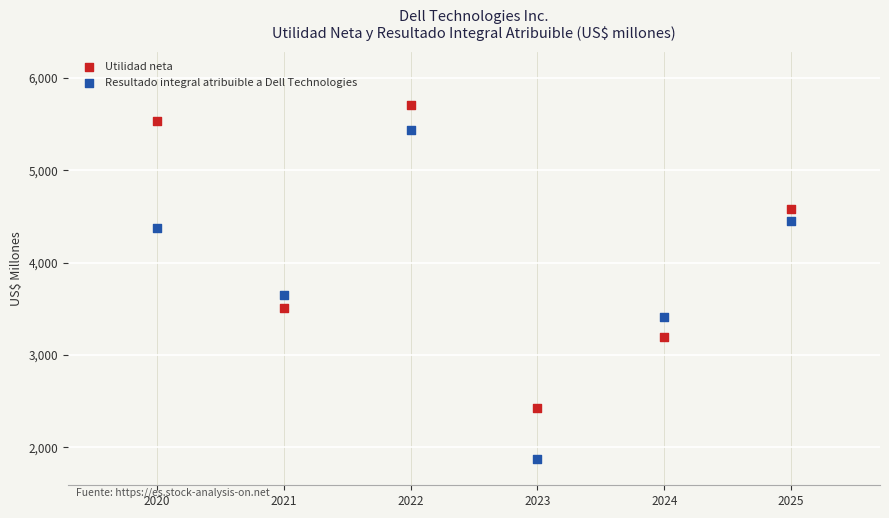

In the Utilidad neta series, what Y value is closest to 4064?

4576